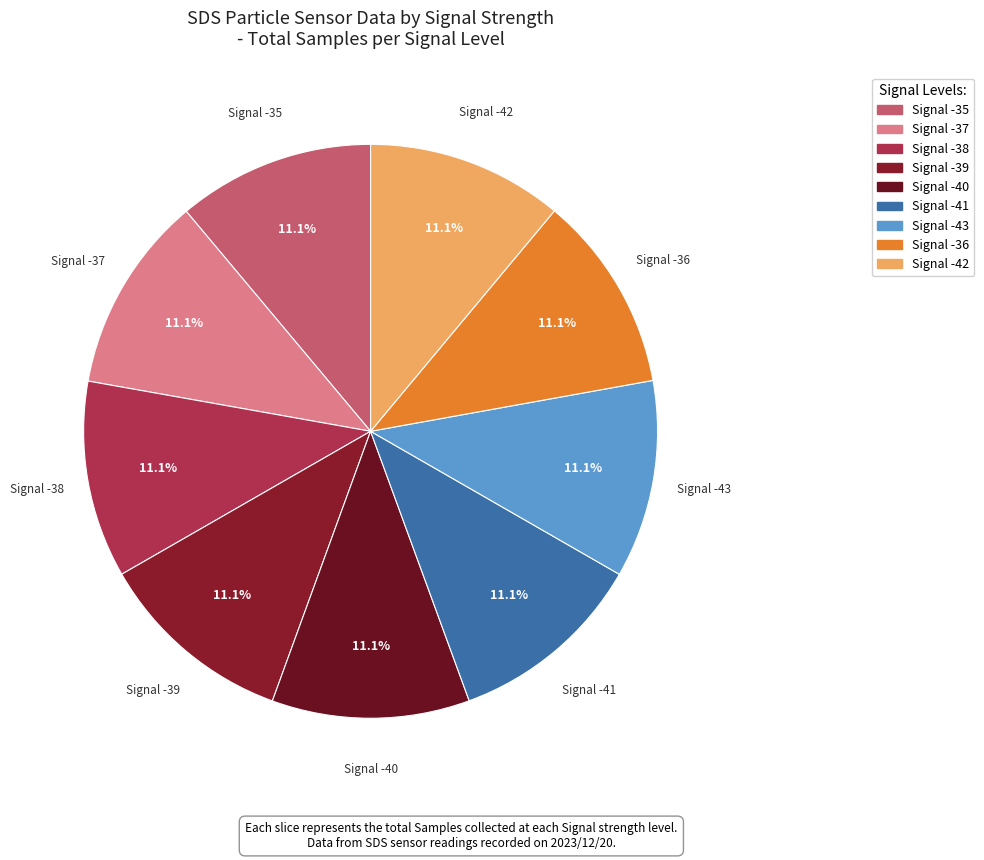

How many slices are in this pie chart?

9